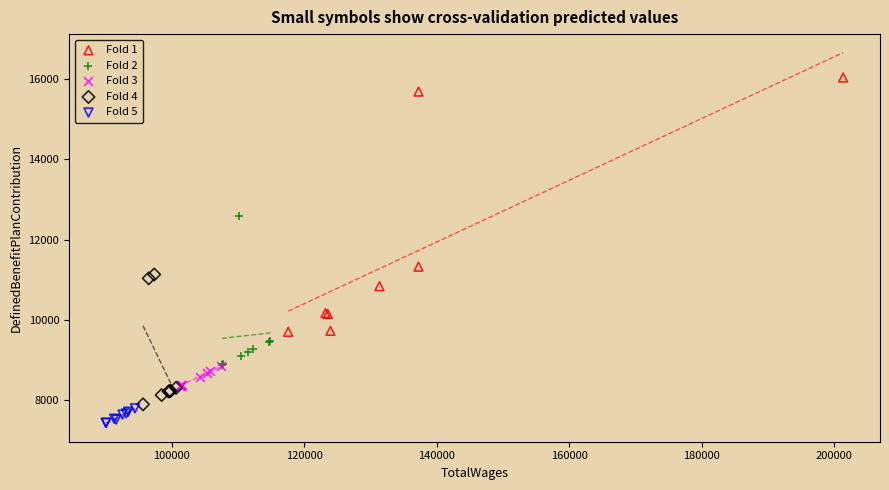

Which series has the widest spread of Y values?

Fold 1